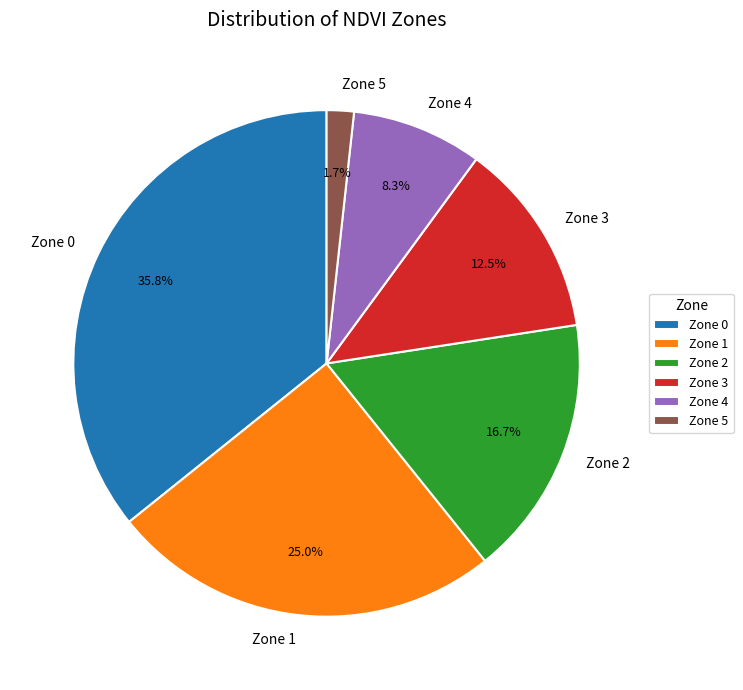

What percentage is NOT represented by Zone 4?

91.7%